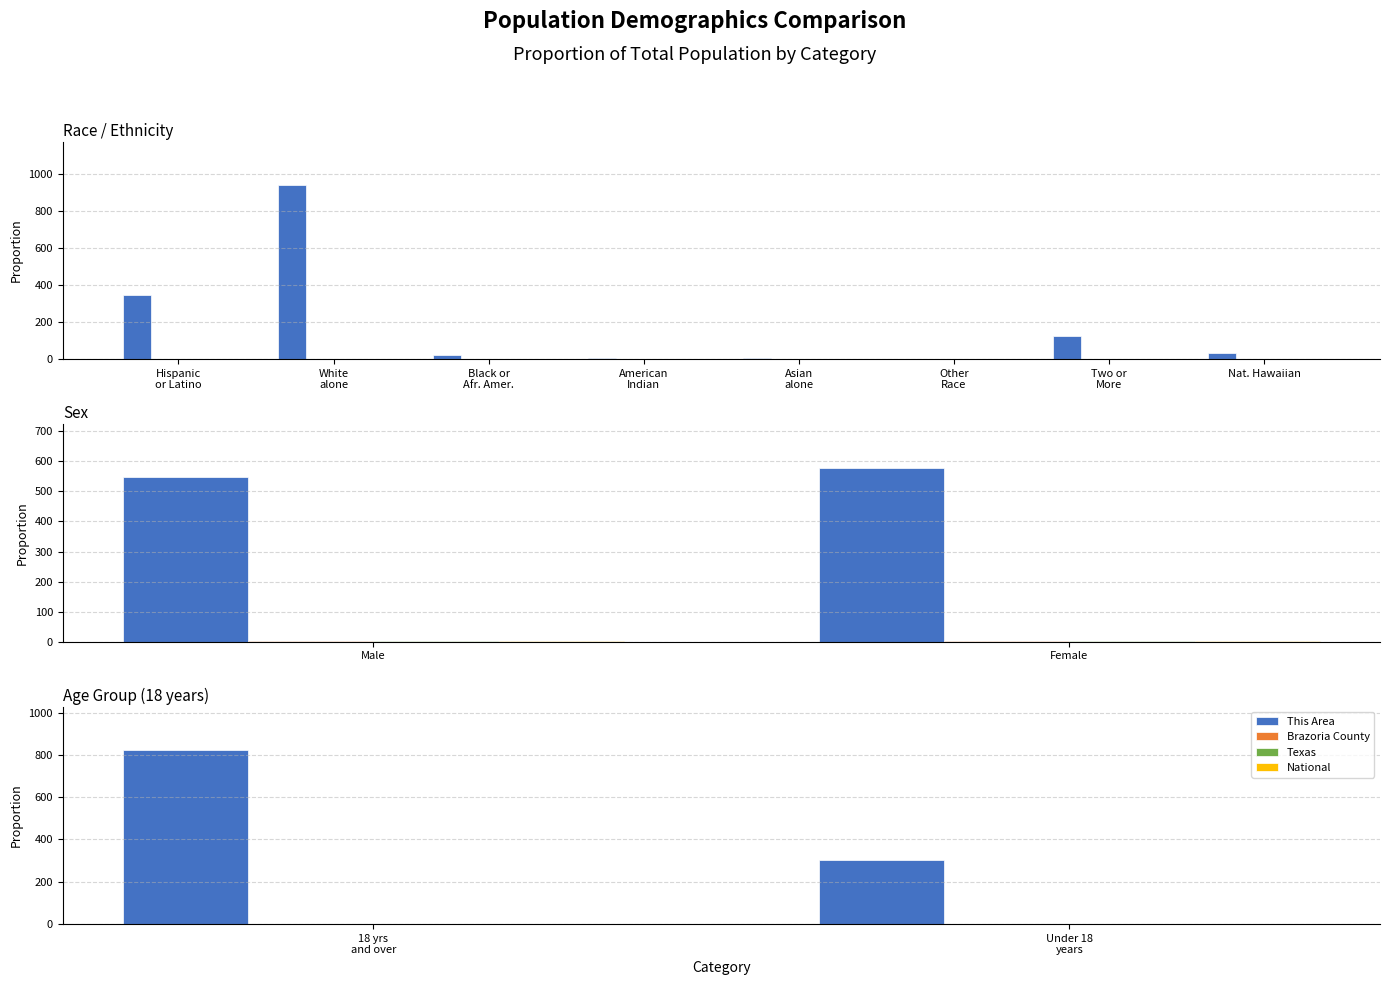

Are the bars grouped side by side (vs. stacked)?

Yes